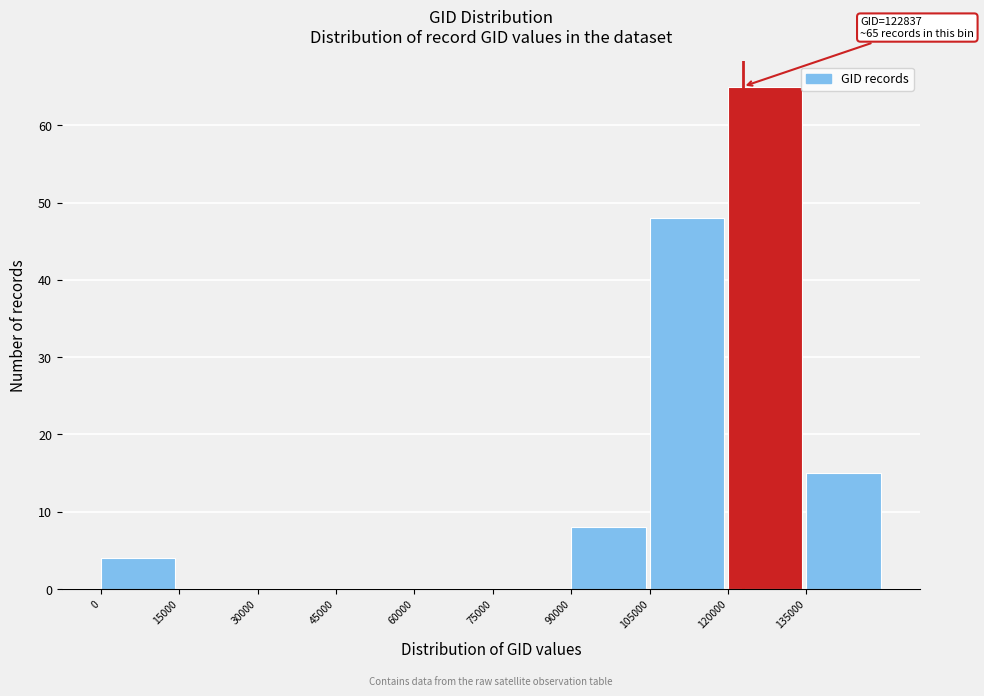

Which range on the x-axis has the tallest bar?

120000 to 135000